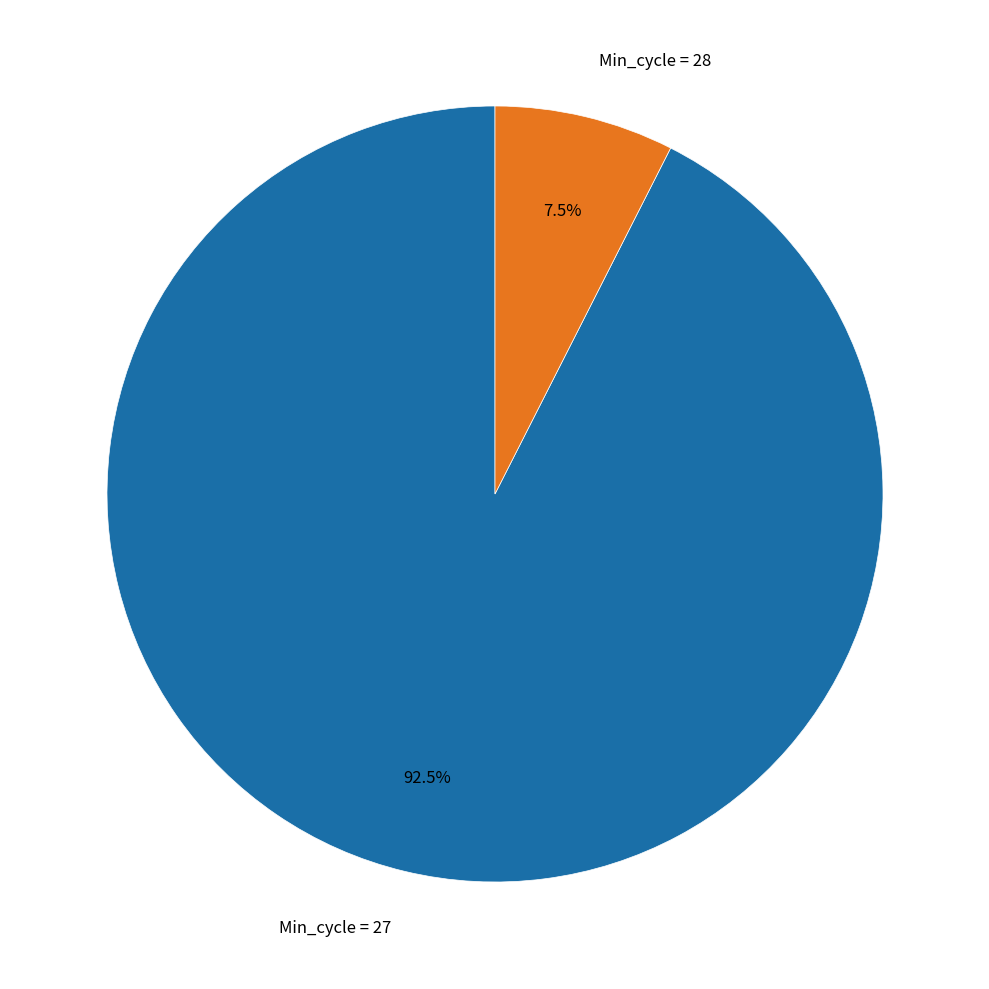

What is the smallest slice in the pie chart?

Min_cycle = 28